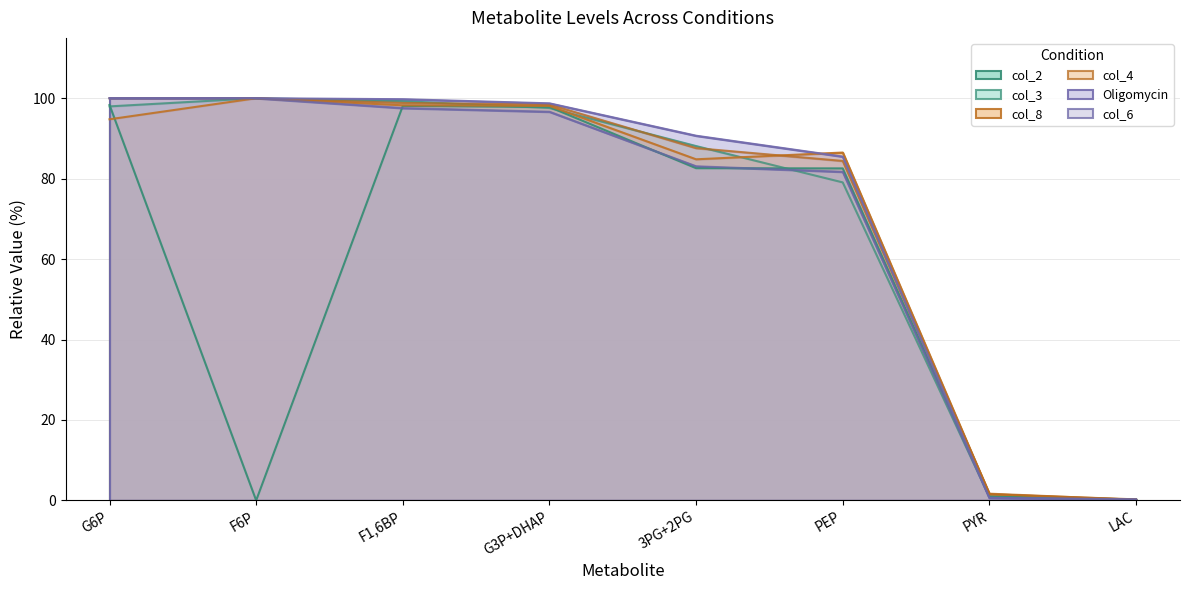

Rank the series by their maximum value, from lowest to highest.

col_2, col_3, col_8, col_4, Oligomycin, col_6